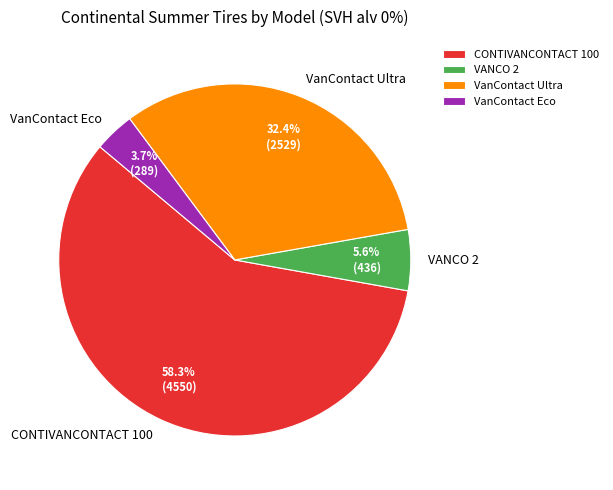

Approximately how many times larger is the value at VanContact Ultra compared to VANCO 2?

5.8